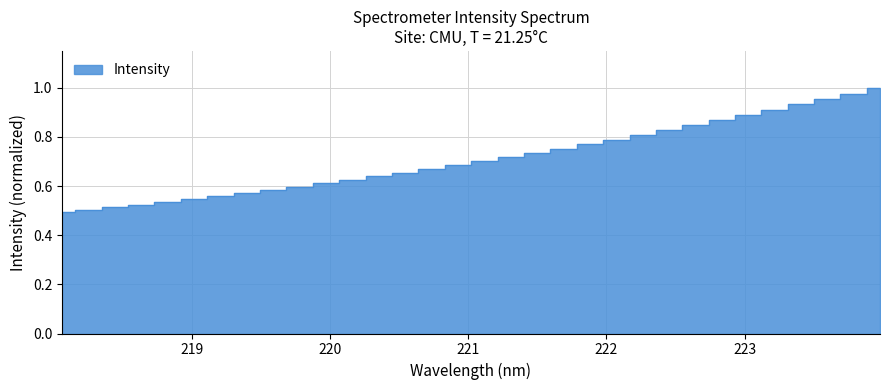

What is the difference between the second highest and minimum values?

0.5